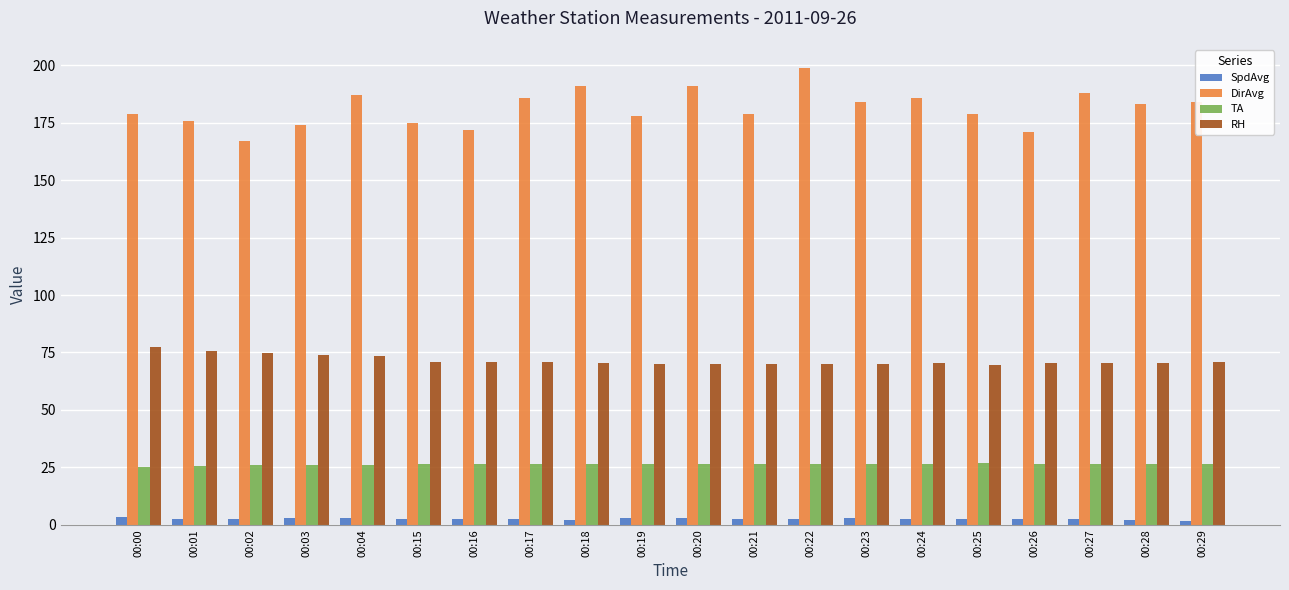

What is the total value across all series at 00:15?

275.0